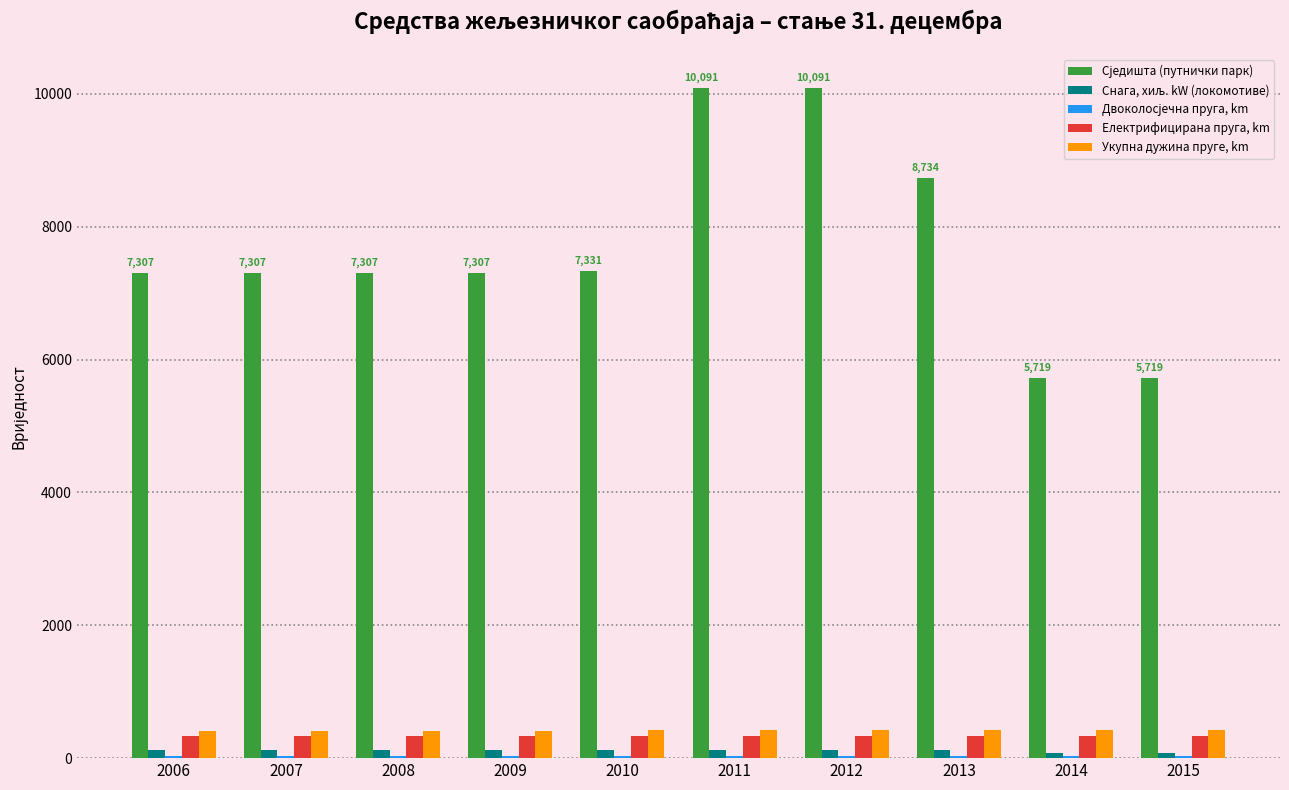

The value of Електрифицирана пруга, km at 2008 is 331. True or false?

True